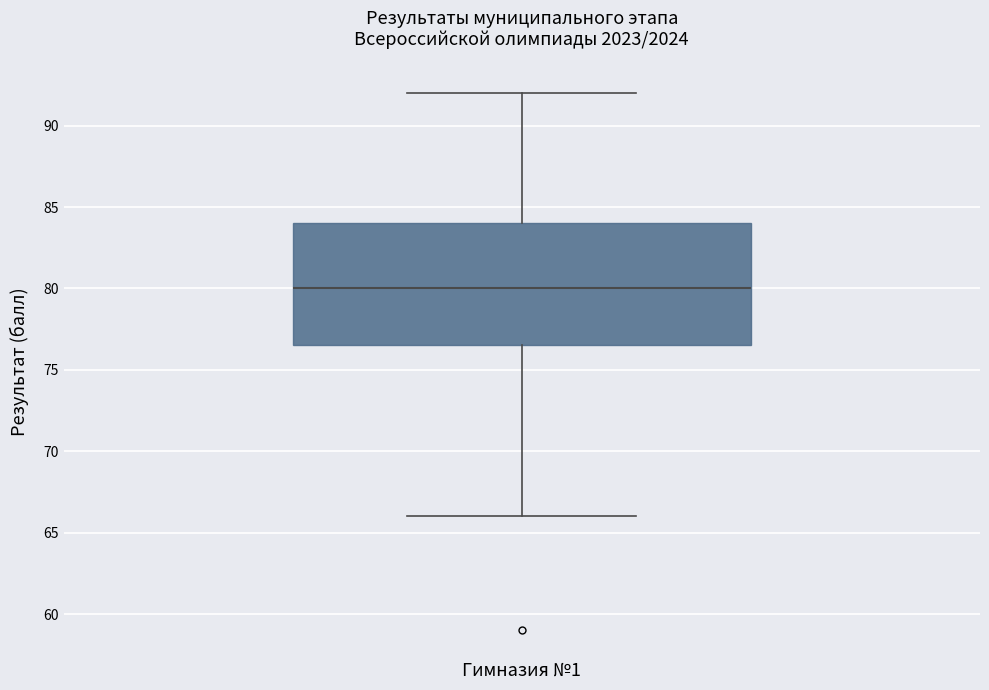

Transcribe this box plot: give where the median line is, the range the box spans, and where the two whiskers end, as read against the y-axis. The values are not printed on the chart, so give them approximately, as read against the axis.

median 80.0, box 76.5 to 84.0, whiskers 66.0 to 92.0